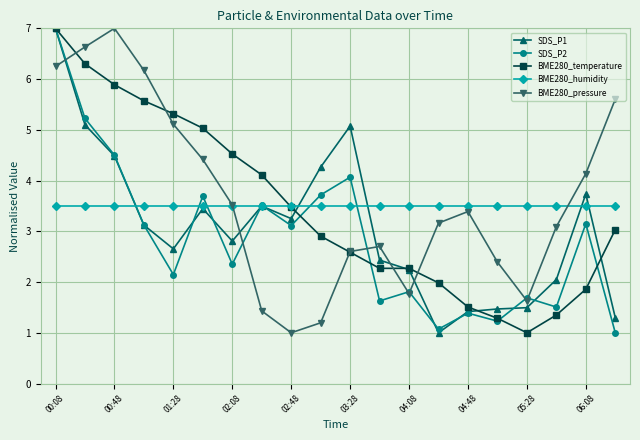

What is the lowest value of the BME280_pressure series?

1.0